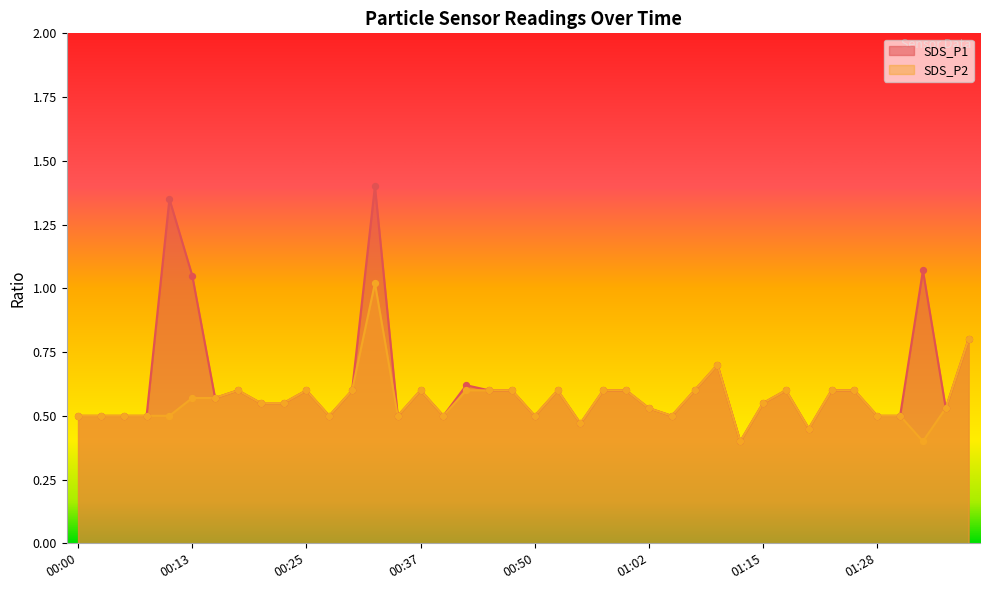

What are all the series names shown in the legend?

SDS_P1, SDS_P2